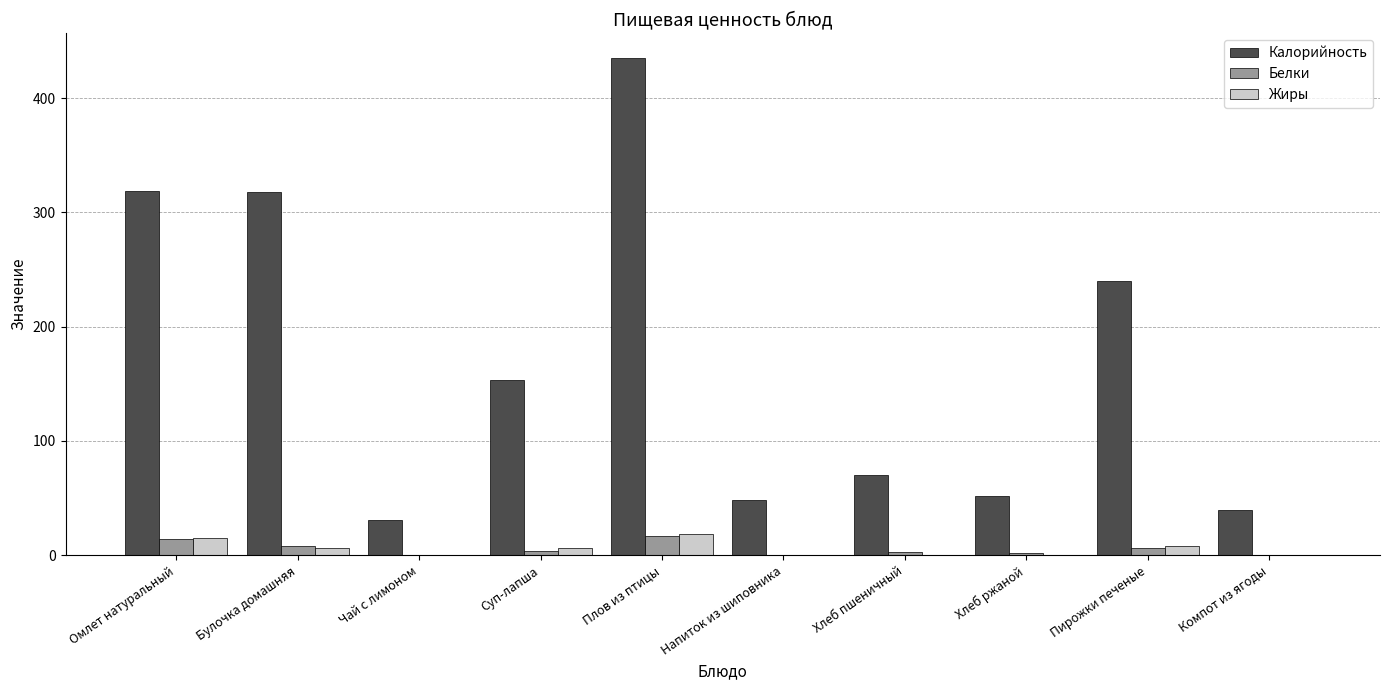

At which category is the sum across all series the highest?

Плов из птицы